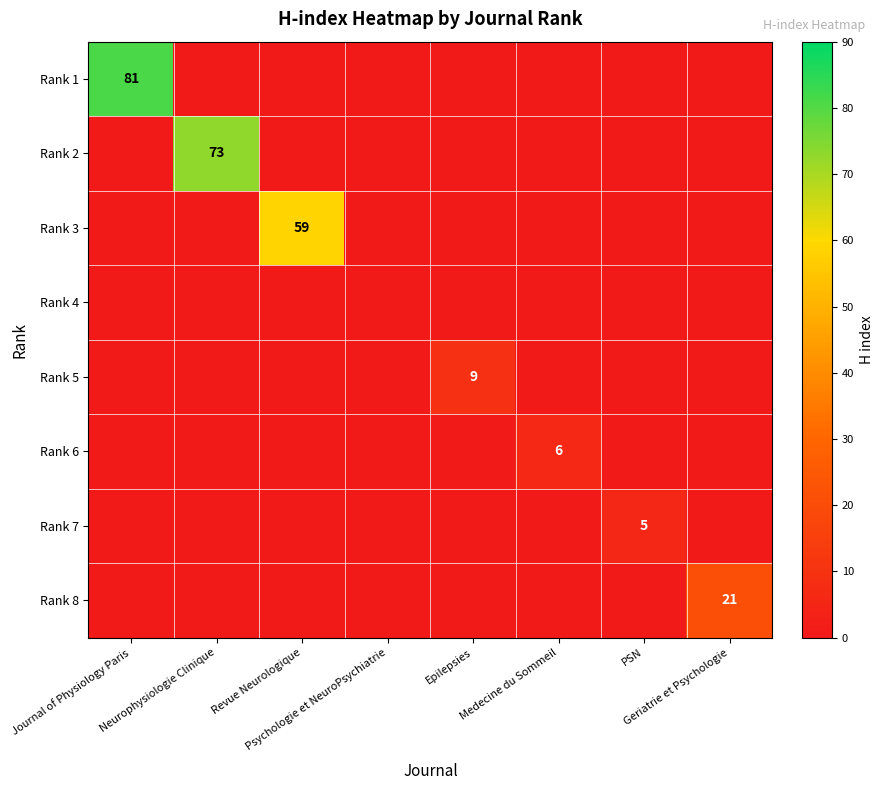

Count the number of data series in this chart.

8